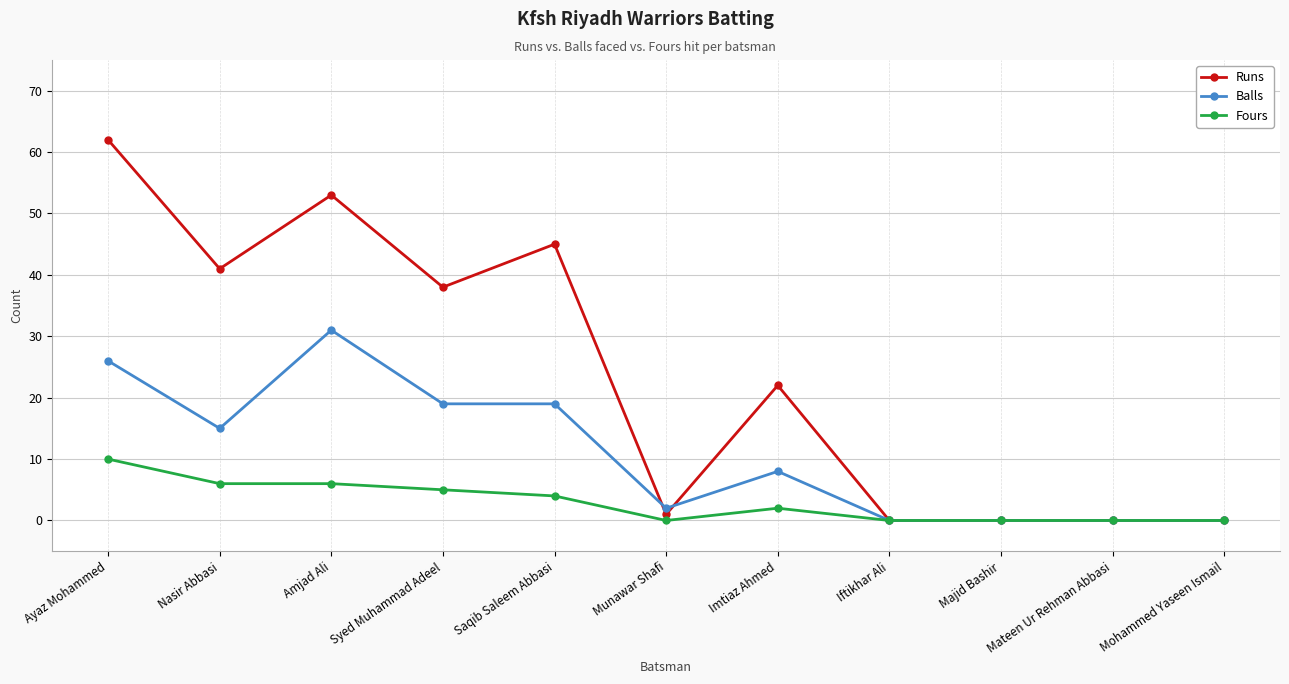

Rank the series by their maximum value, from highest to lowest.

Runs, Balls, Fours